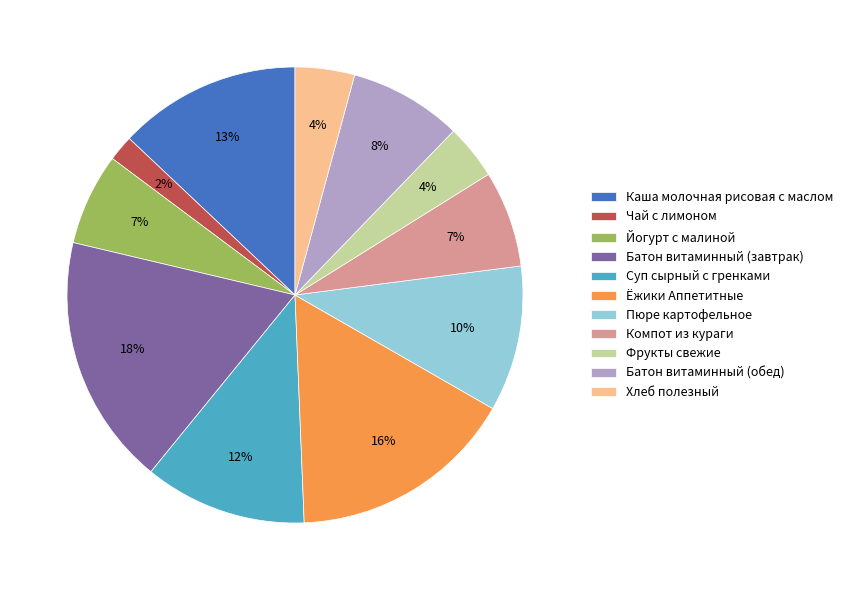

Which slice is the smallest?

Чай с лимоном